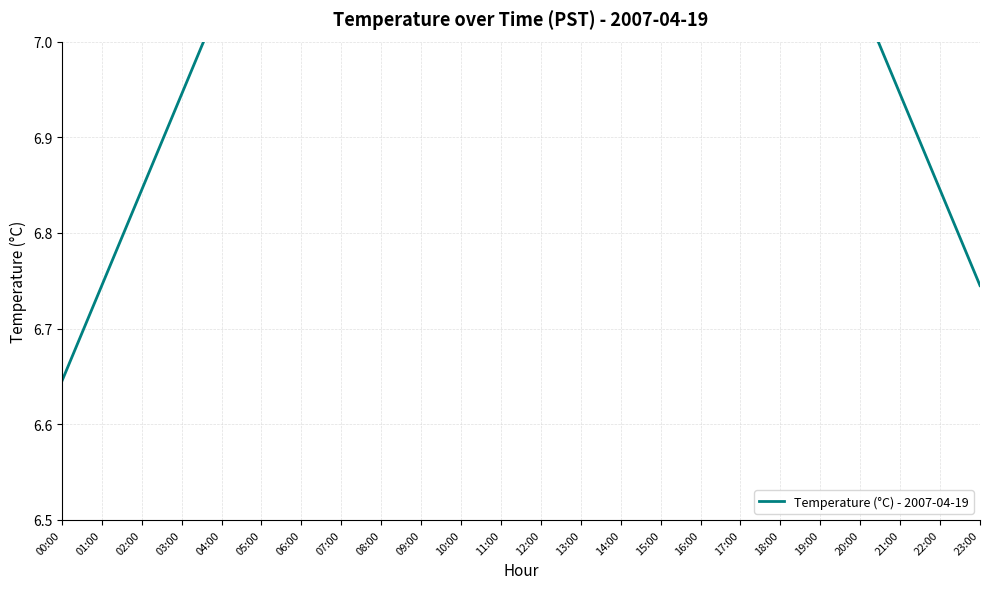

What is the label of the 5th point from the right?

19:00